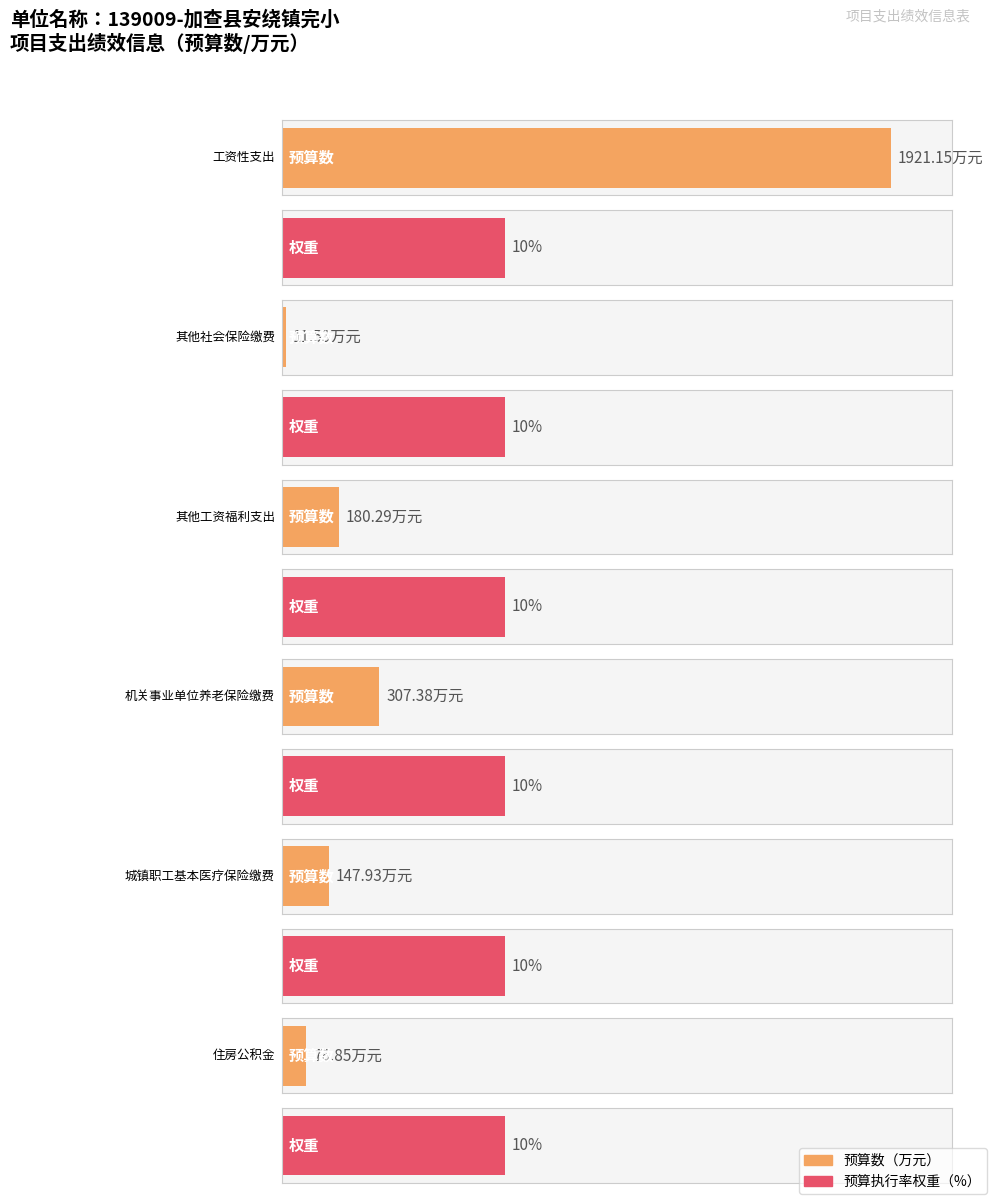

Which series changed the most between 机关事业单位养老保险缴费 and 住房公积金?

预算数